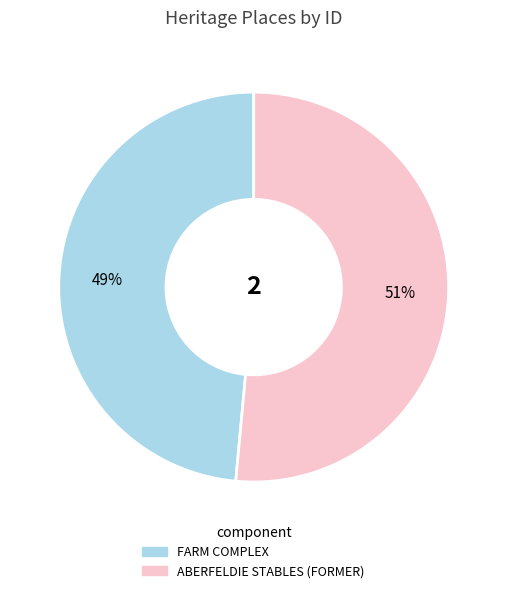

Count the number of slices in the pie.

2